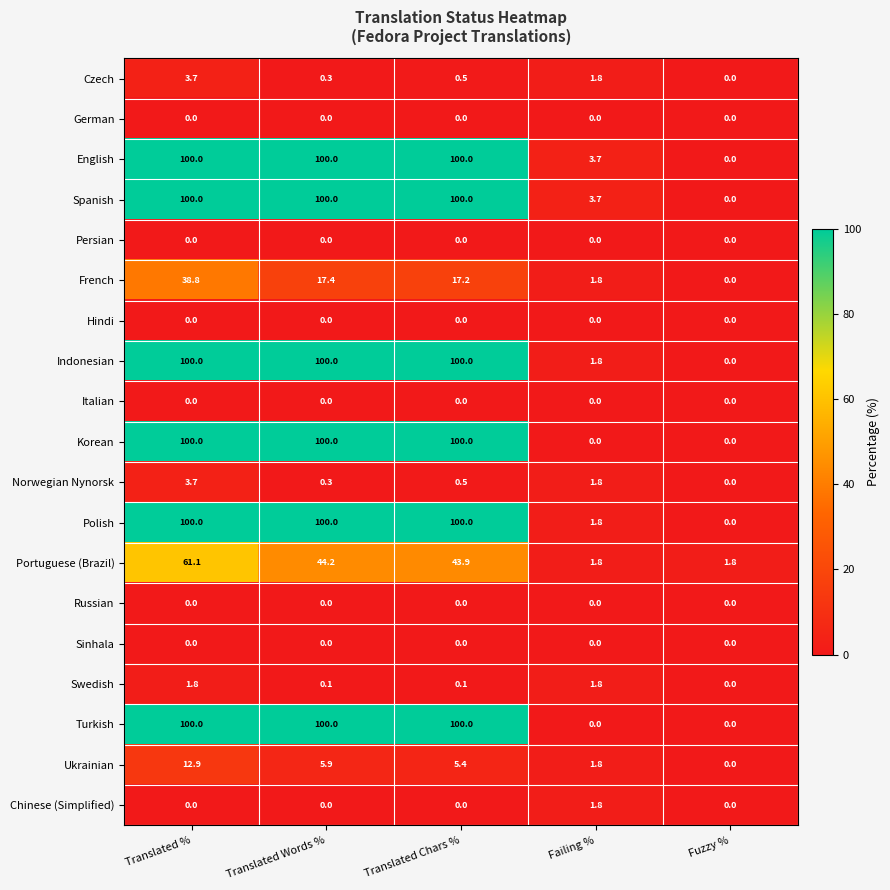

List the labels in order of Czech value, smallest first.

Fuzzy %, Translated Words %, Translated Chars %, Failing %, Translated %